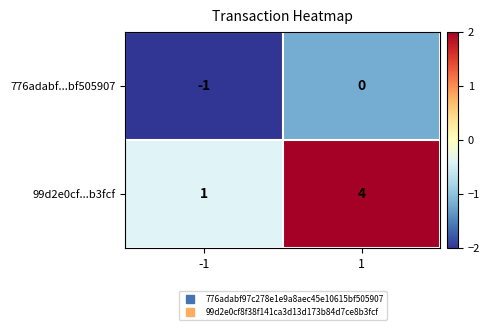

What is the sum of all 99d2e0cf...b3fcf values?

5